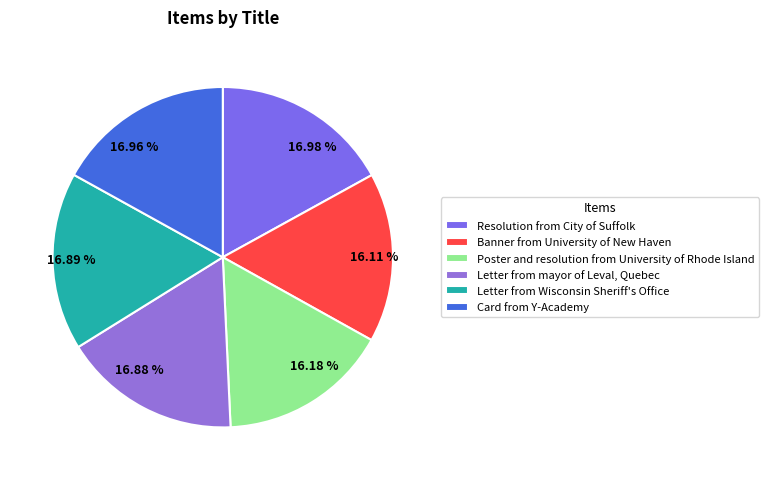

Between Resolution from City of Suffolk and Poster and resolution from University of Rhode Island, which is larger?

Resolution from City of Suffolk